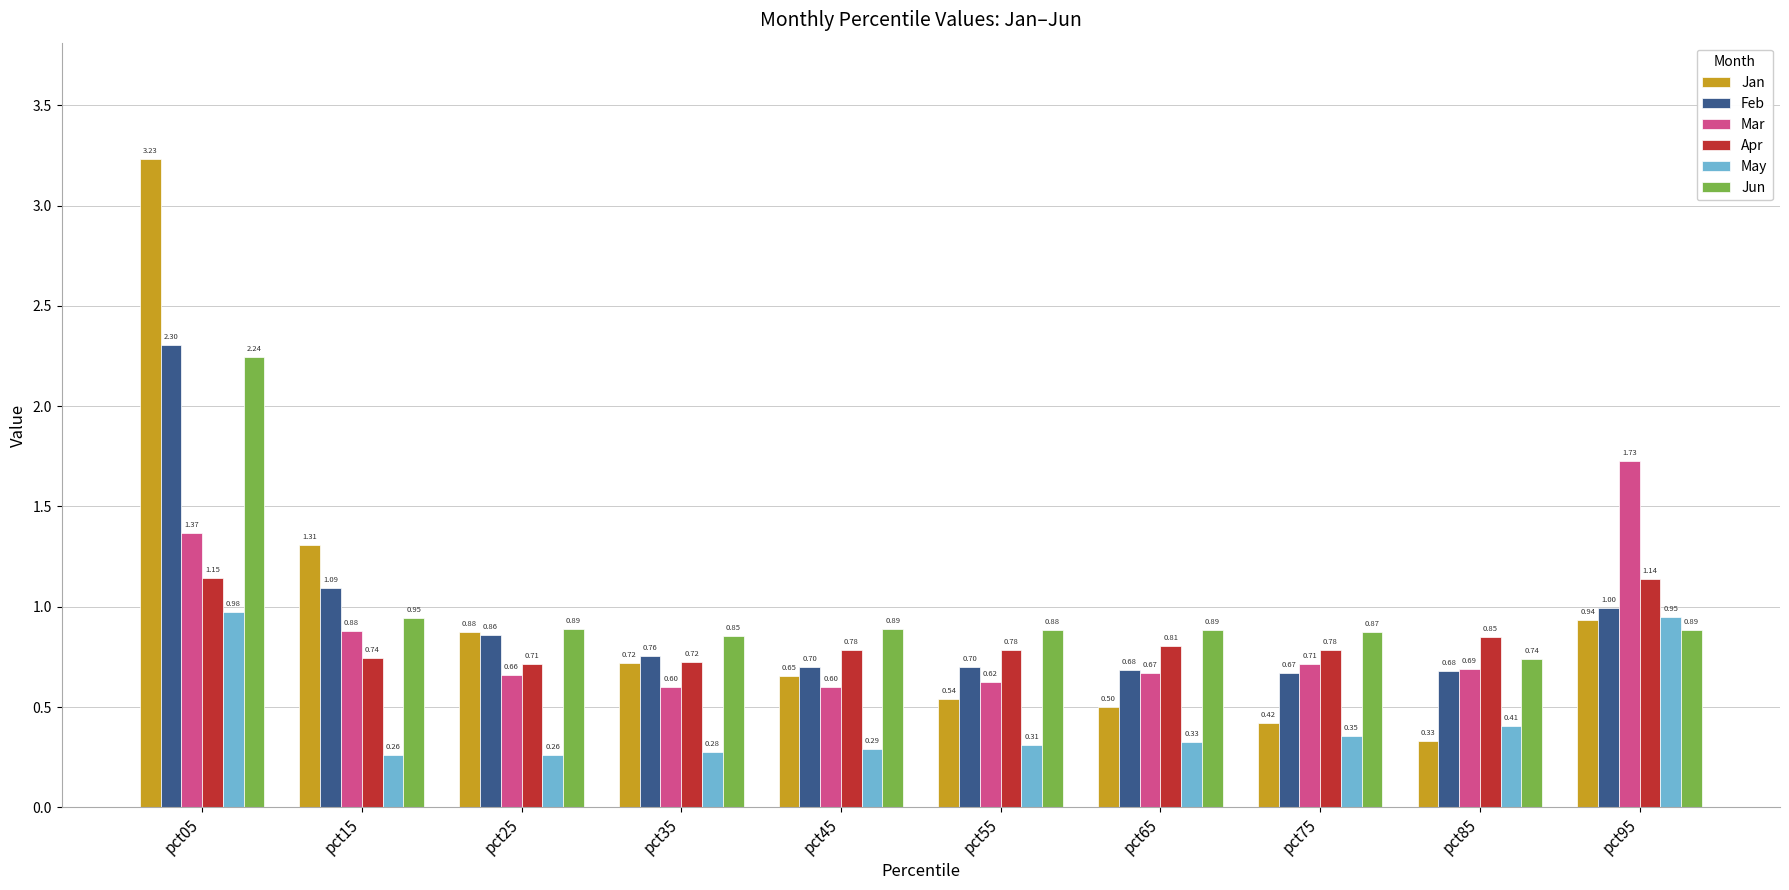

Are the bars horizontal?

No